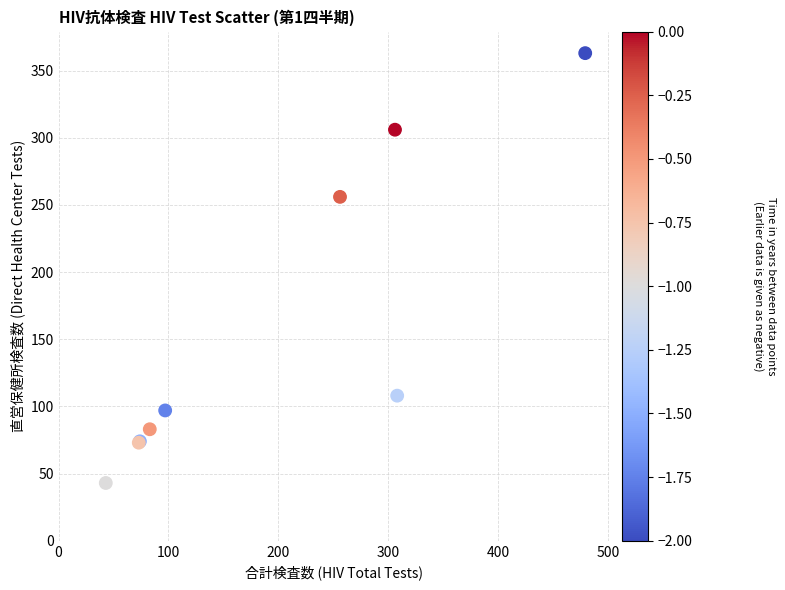

What Y value in the scatter plot is closest to 203?

256